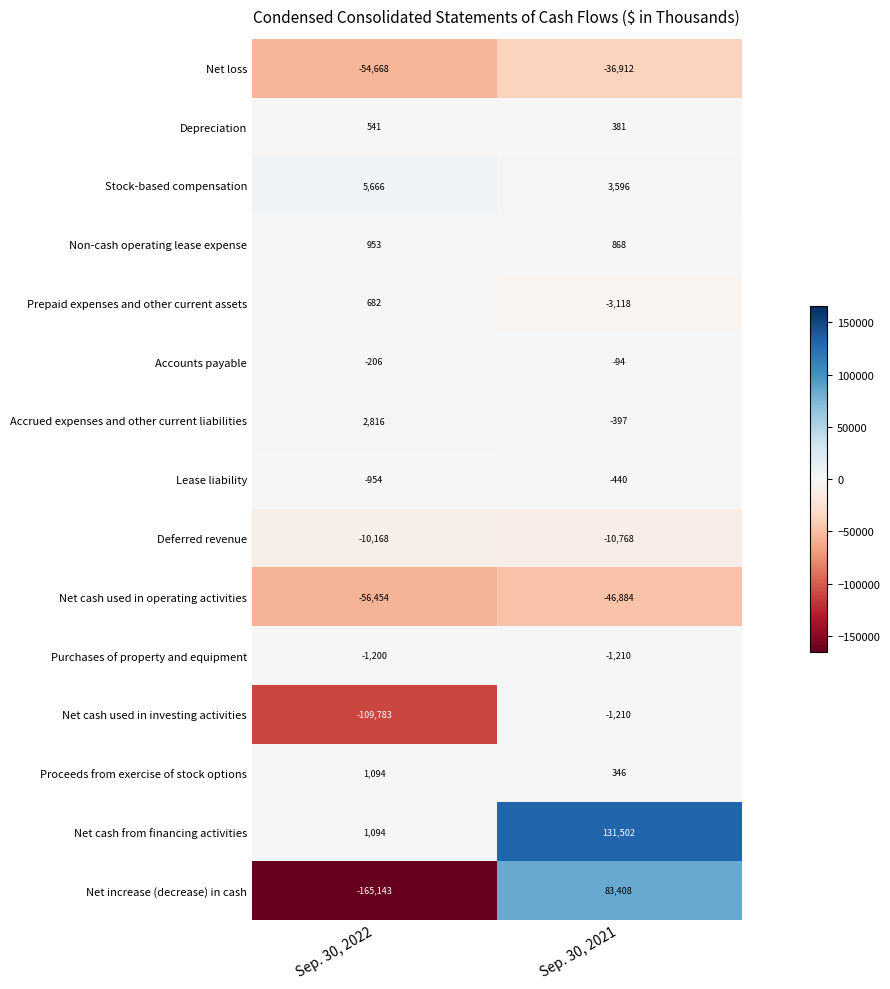

List the series in order of their peak value, lowest first.

Net cash used in operating activities, Net loss, Deferred revenue, Net cash used in investing activities, Purchases of property and equipment, Lease liability, Accounts payable, Depreciation, Prepaid expenses and other current assets, Non-cash operating lease expense, Proceeds from exercise of stock options, Accrued expenses and other current liabilities, Stock-based compensation, Net increase (decrease) in cash, Net cash from financing activities